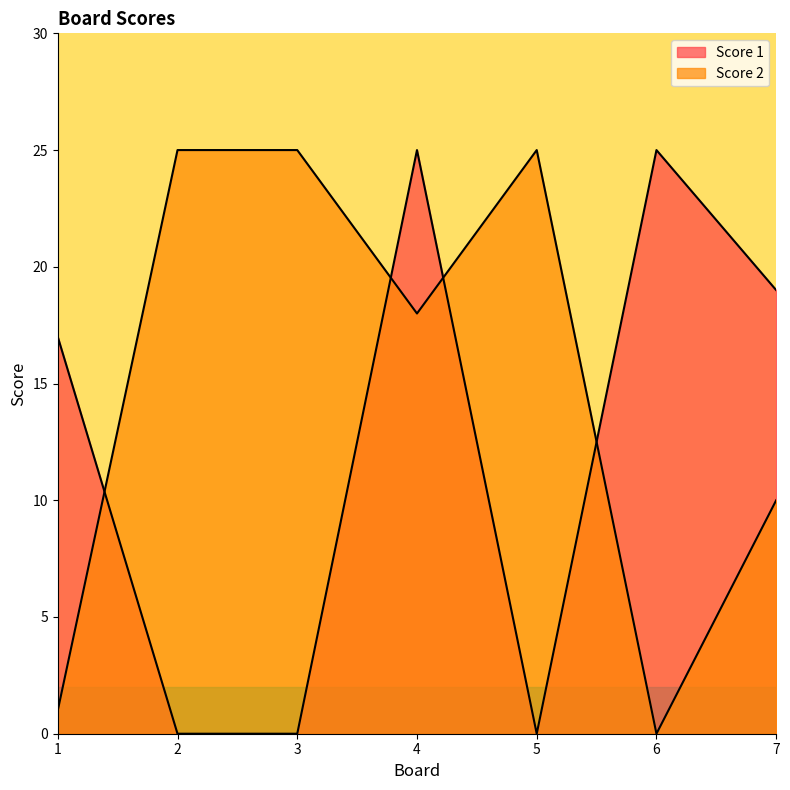

Which has a higher value, 6 or 1?

1